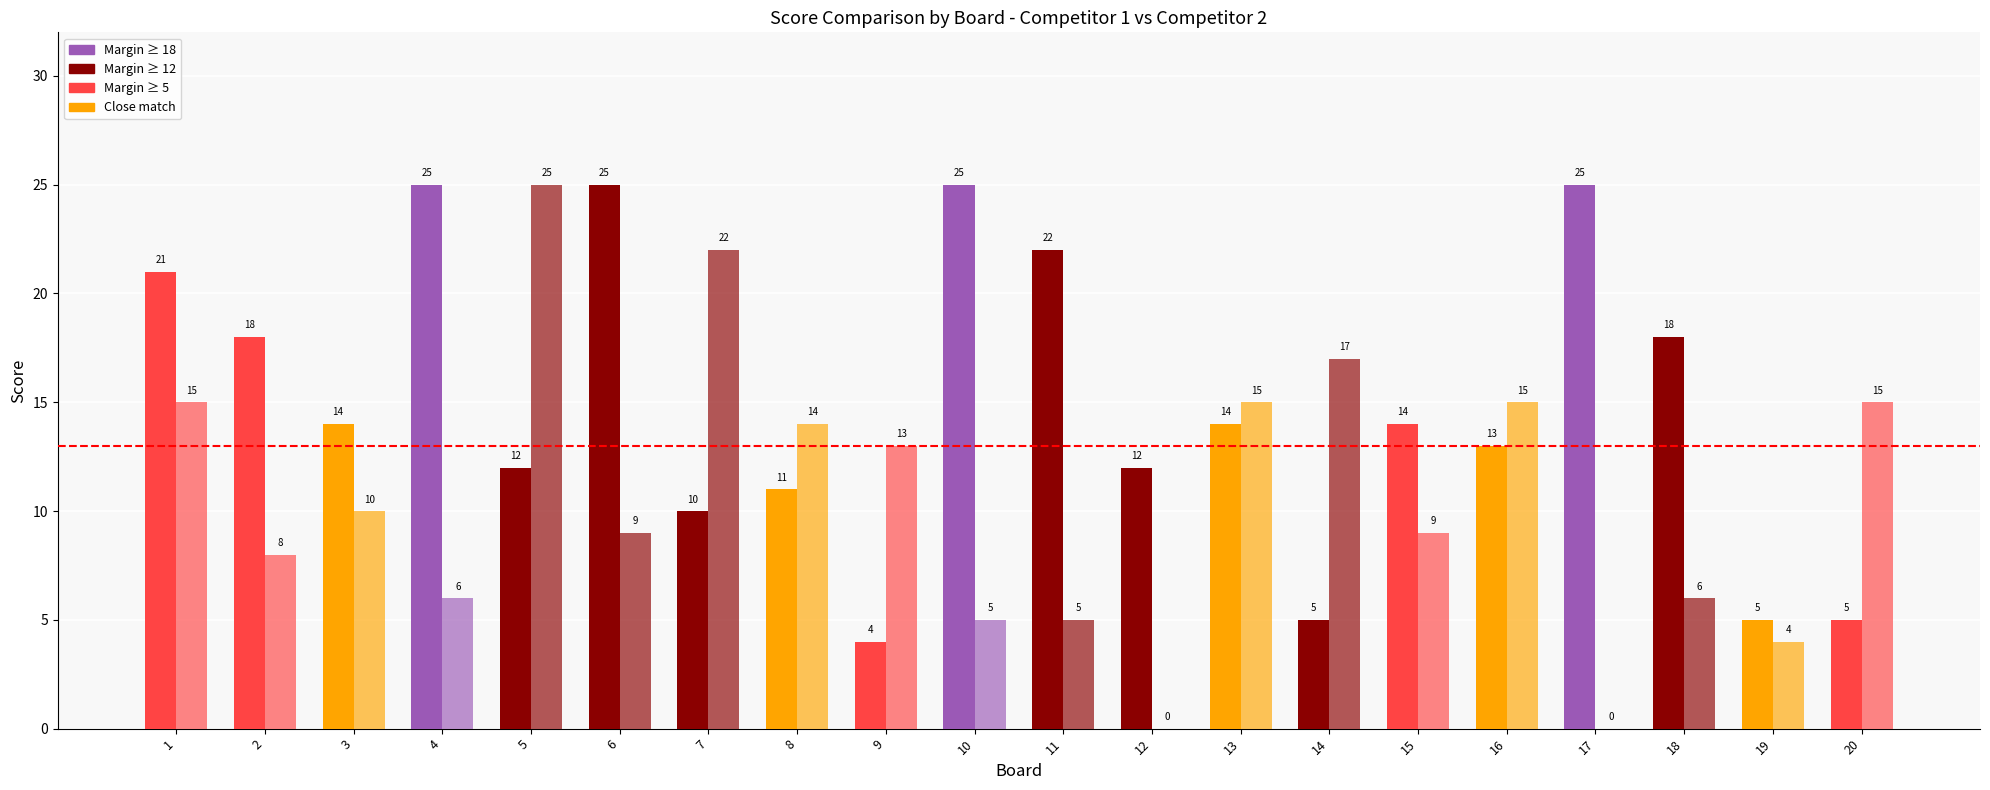

How many distinct data groups are displayed?

2